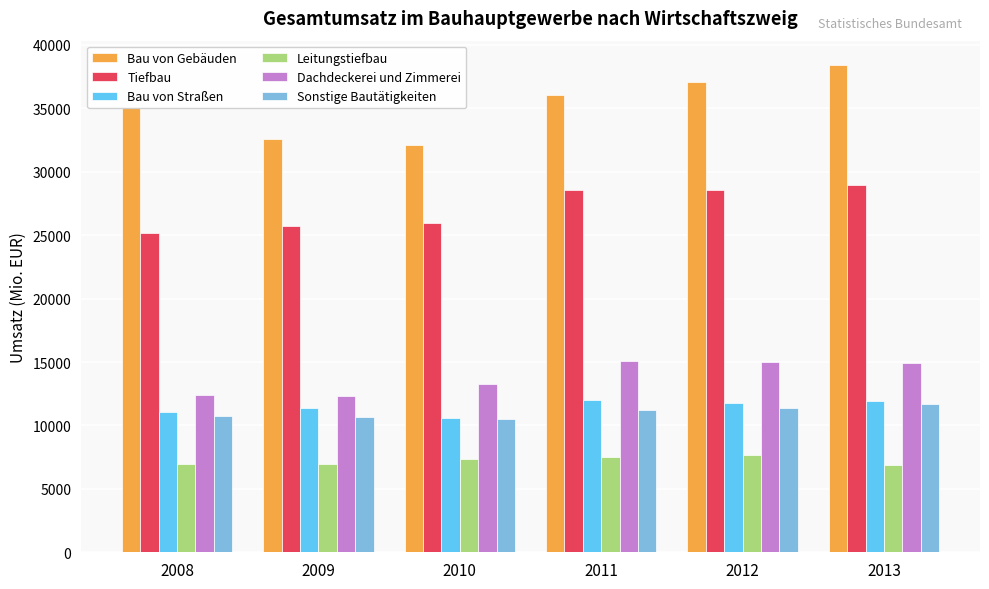

What is the difference between the Bau von Gebäuden values at 2012 and 2008?

1954.4